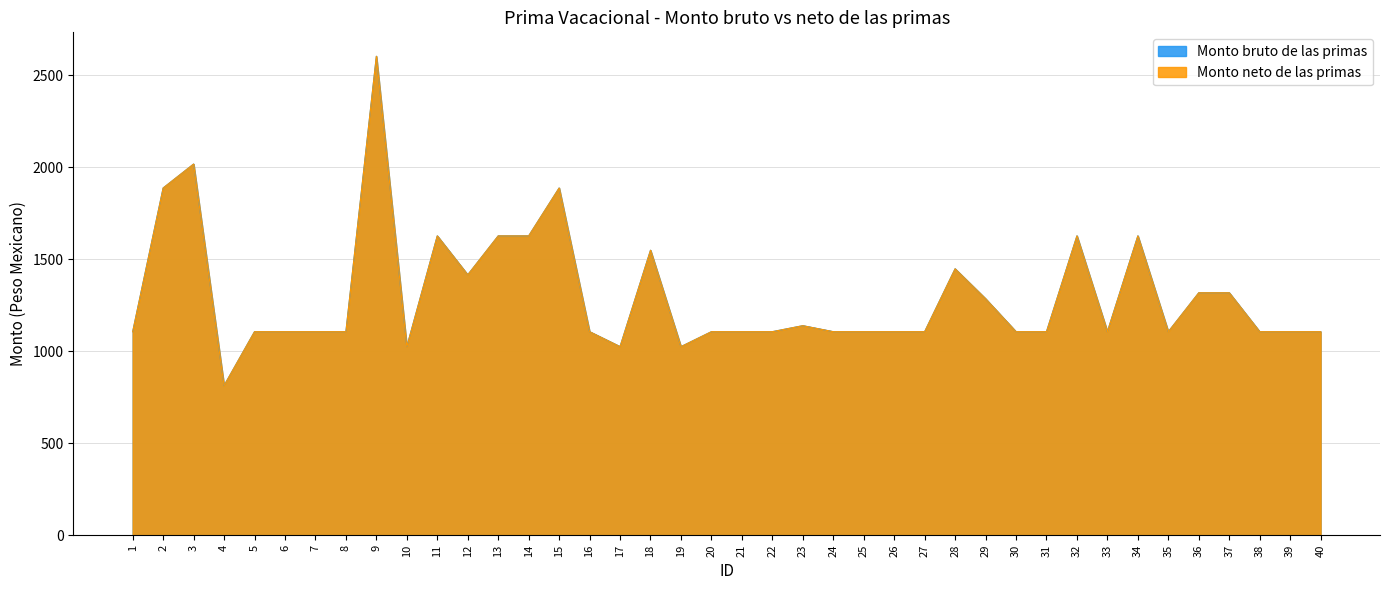

True or false: Monto bruto de las primas has more than 2 points higher than both neighbors.

True